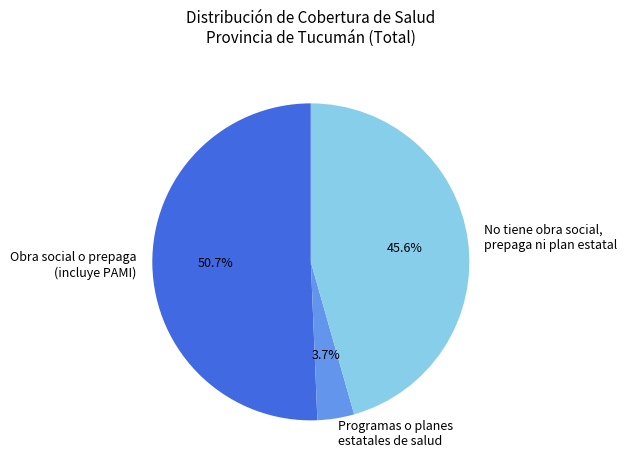

What is the total percentage of Programas o planes estatales de salud and No tiene obra social, prepaga ni plan estatal?

49.3%